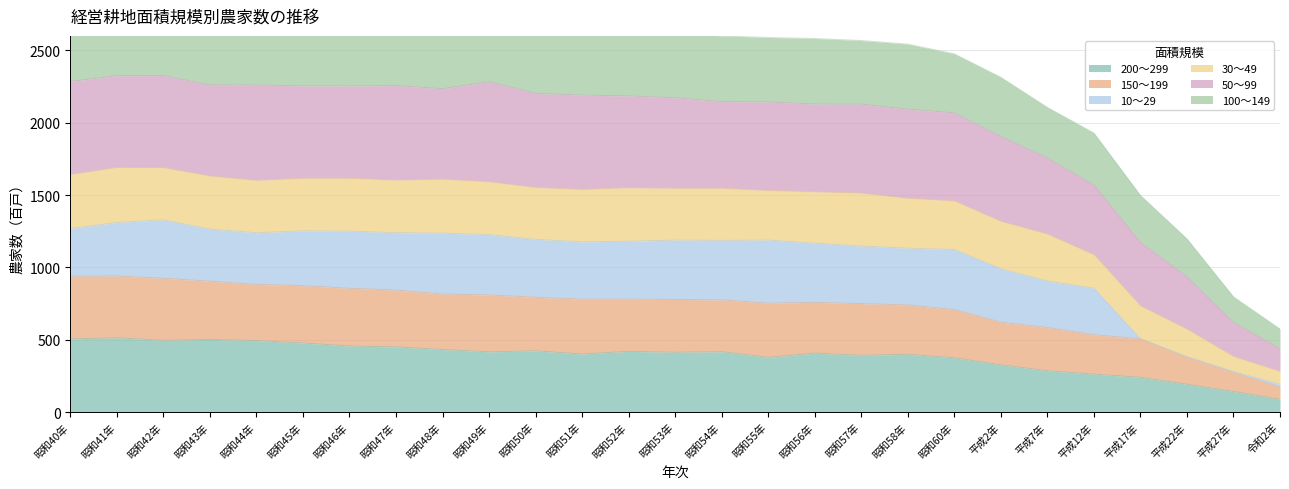

Is the value of 200～299 at 令和2年 greater than the value of 150～199 at 昭和55年?

No